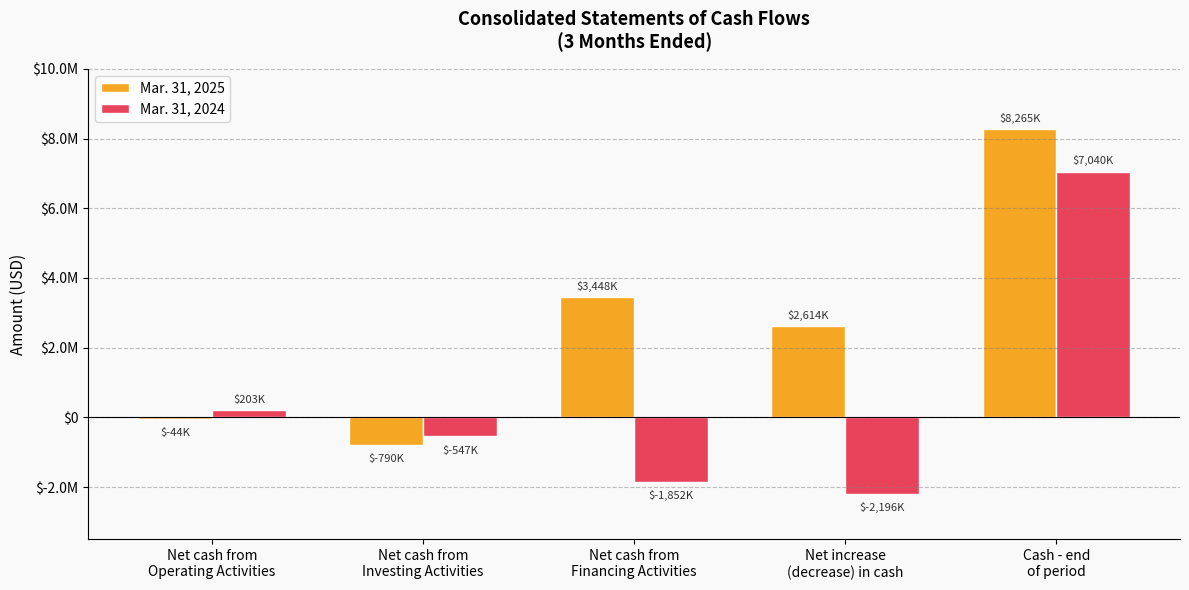

Does the chart contain stacked bars?

No